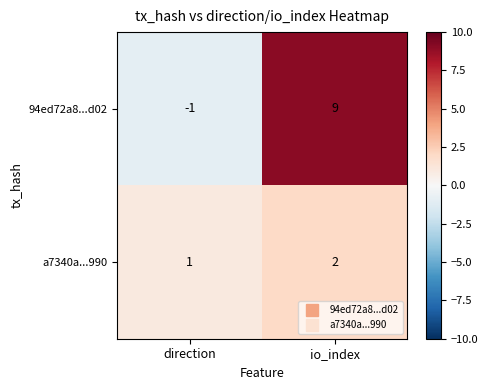

Reading left to right, transcribe all the data shown in this chart.

94ed72a8...d02: -1	9
a7340a...990: 1	2